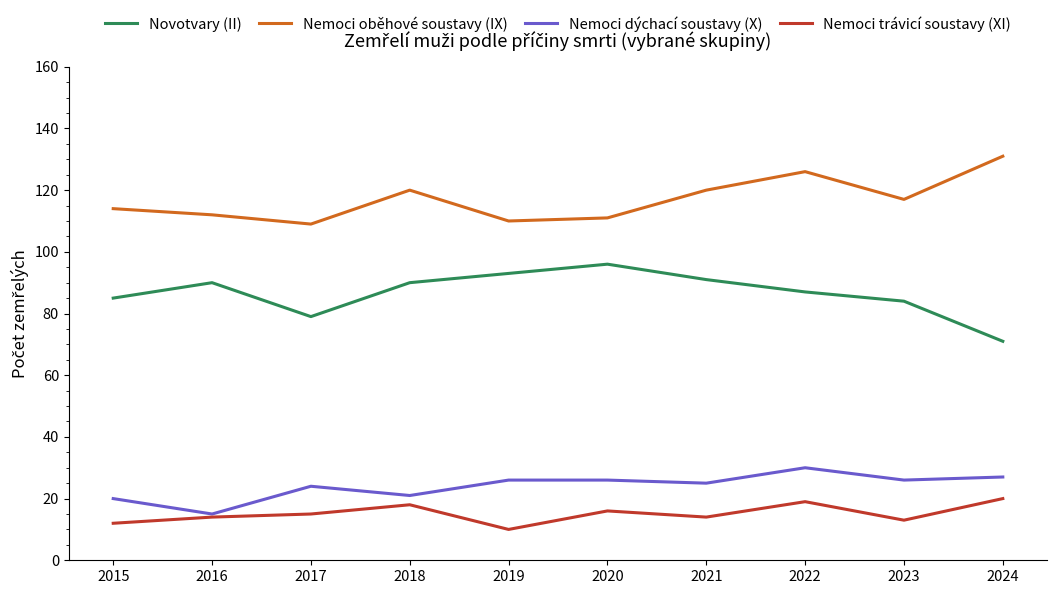

At which category is the sum across all series the highest?

2022